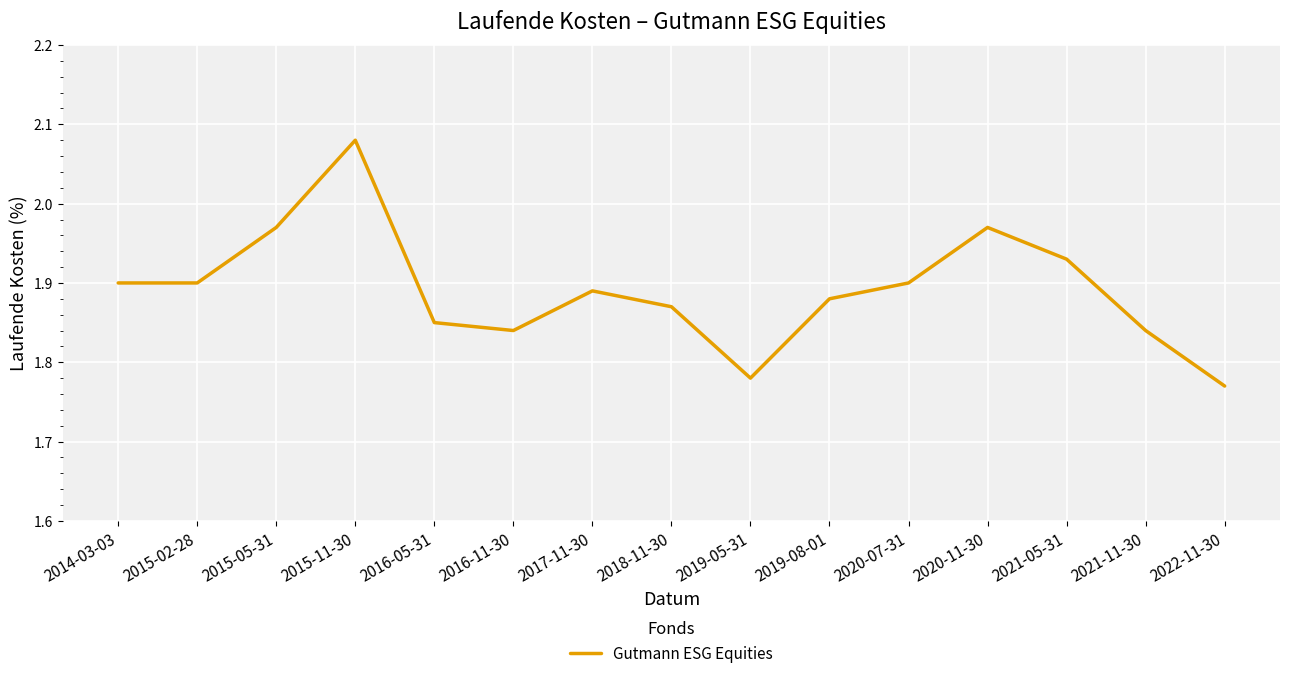

Count the number of categories in the chart.

15